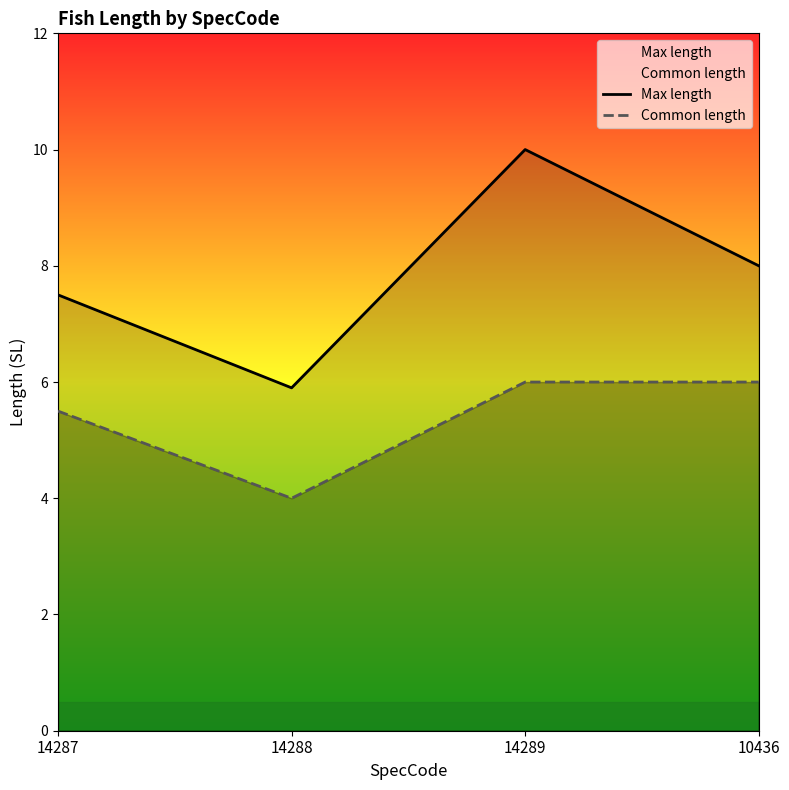

The value of Common length at 10436 is 6.0. True or false?

True